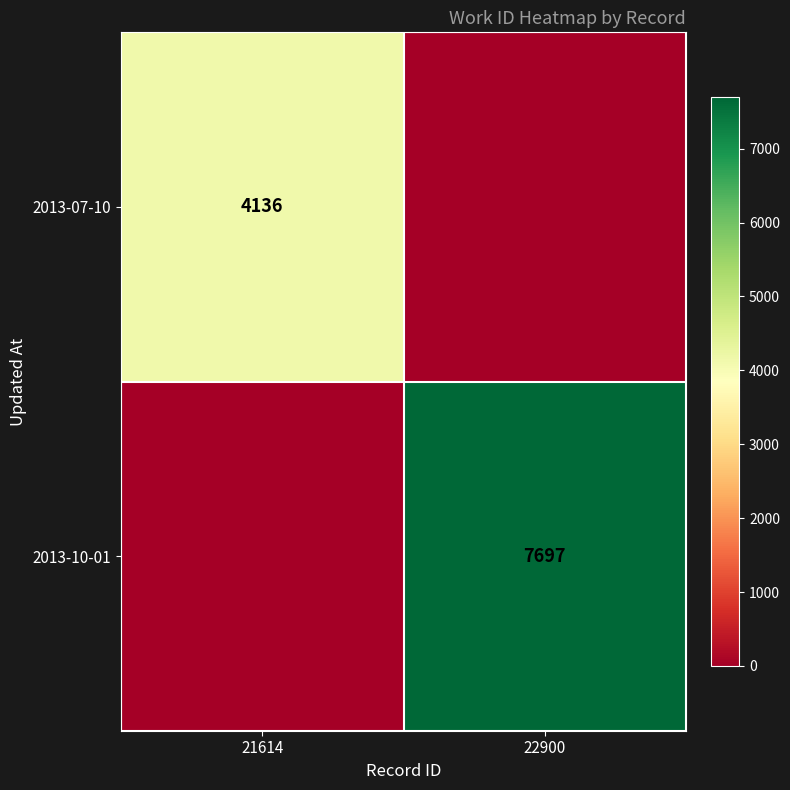

Is it true that 2013-10-01 equals 7697 at 22900?

True